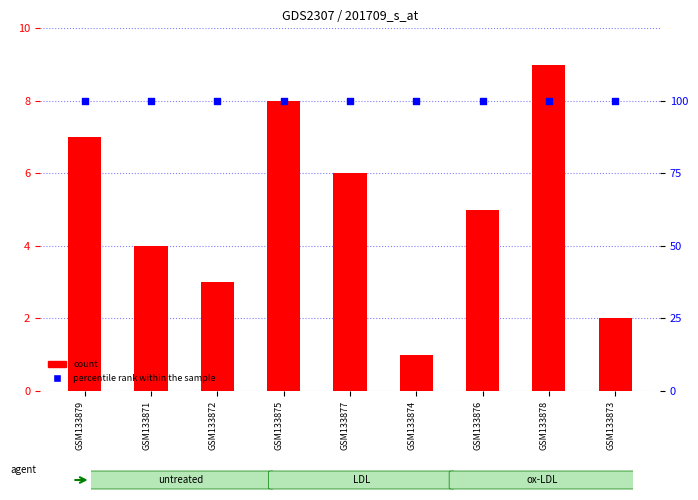

Which series contains the lowest Y value?

count